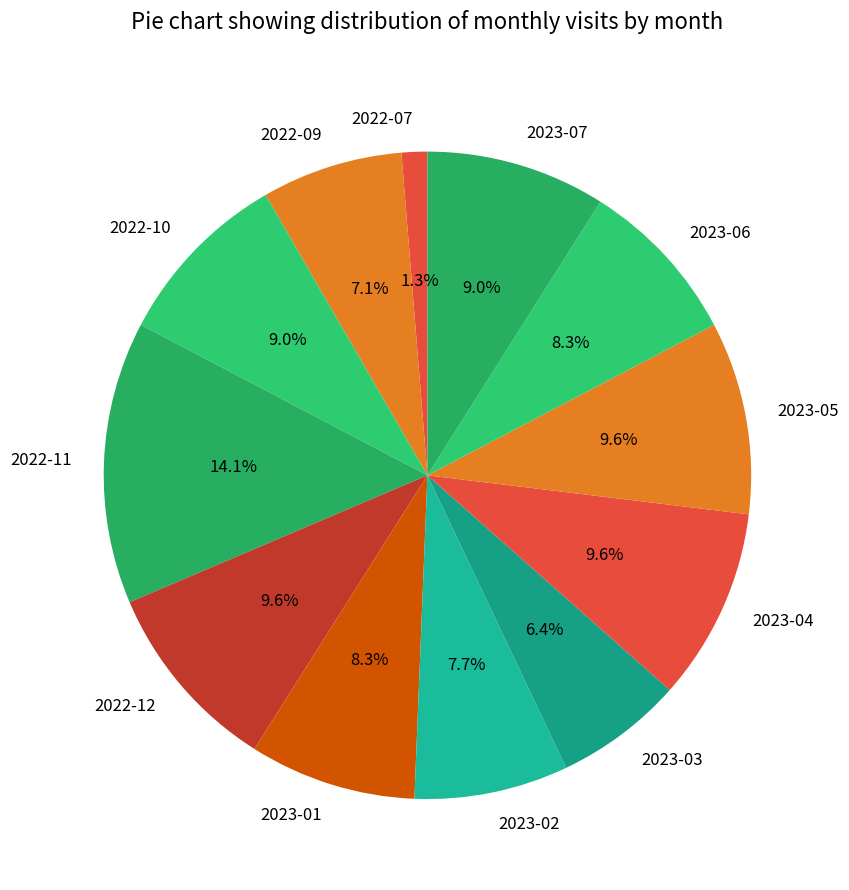

What is the smallest slice in the pie chart?

2022-07